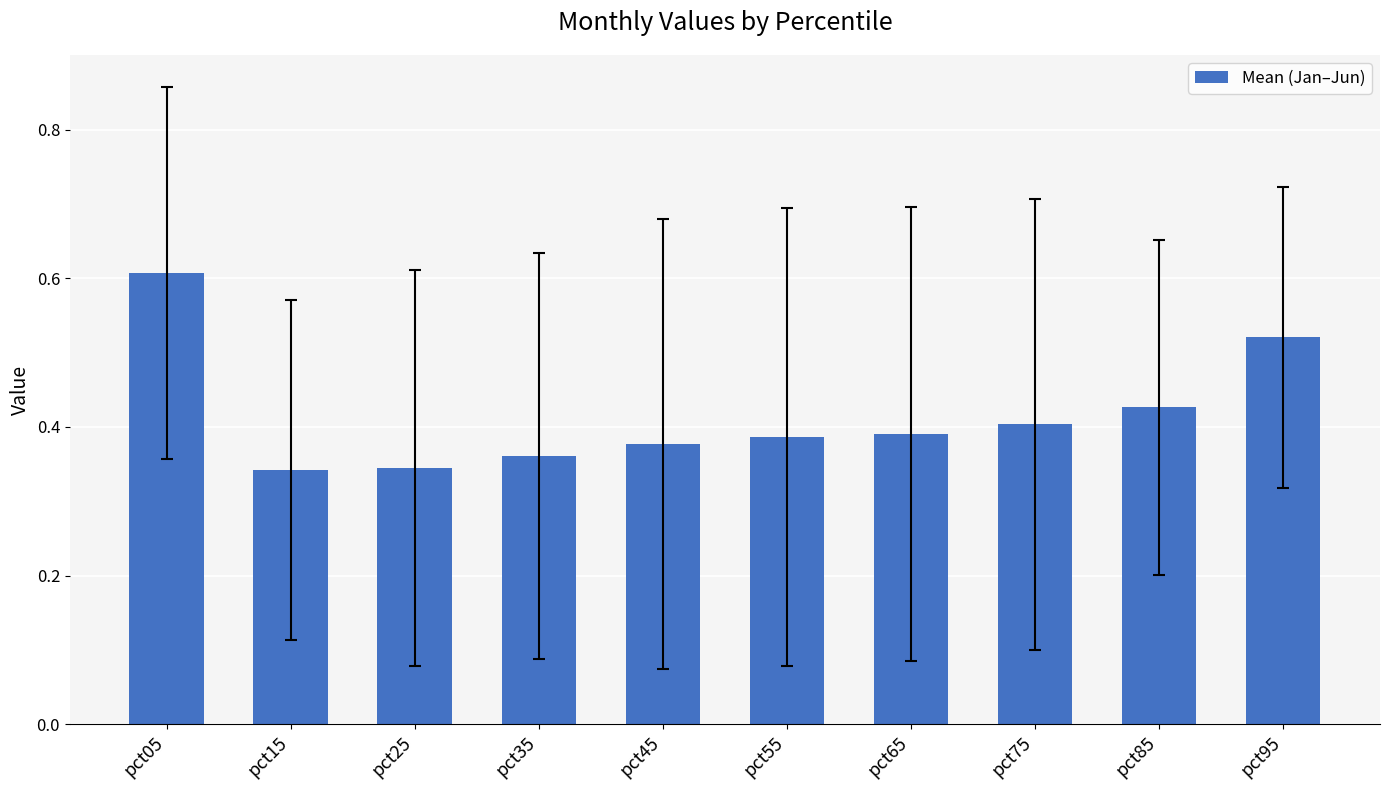

At which category does the chart reach its peak across all series?

pct05